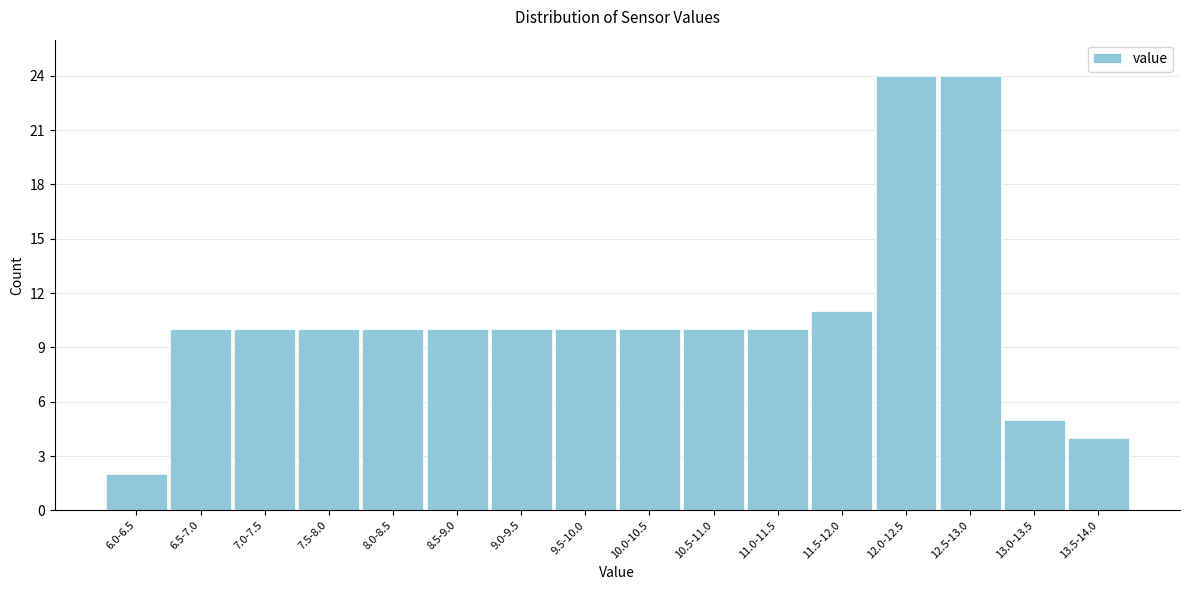

Reading left to right, what are all the values shown in this chart?

6.0-6.5=2	6.5-7.0=10	7.0-7.5=10	7.5-8.0=10	8.0-8.5=10	8.5-9.0=10	9.0-9.5=10	9.5-10.0=10	10.0-10.5=10	10.5-11.0=10	11.0-11.5=10	11.5-12.0=11	12.0-12.5=24	12.5-13.0=24	13.0-13.5=5	13.5-14.0=4